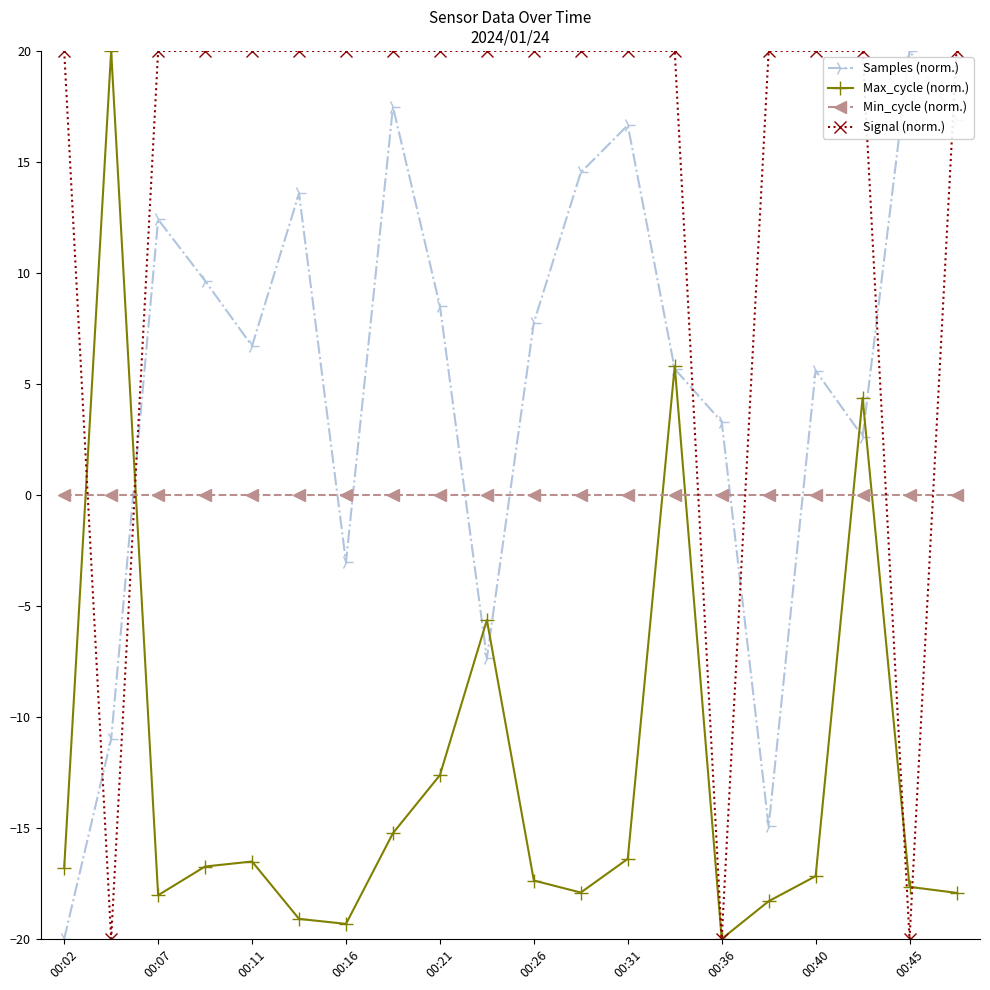

What is the maximum value shown in the chart?

20.0